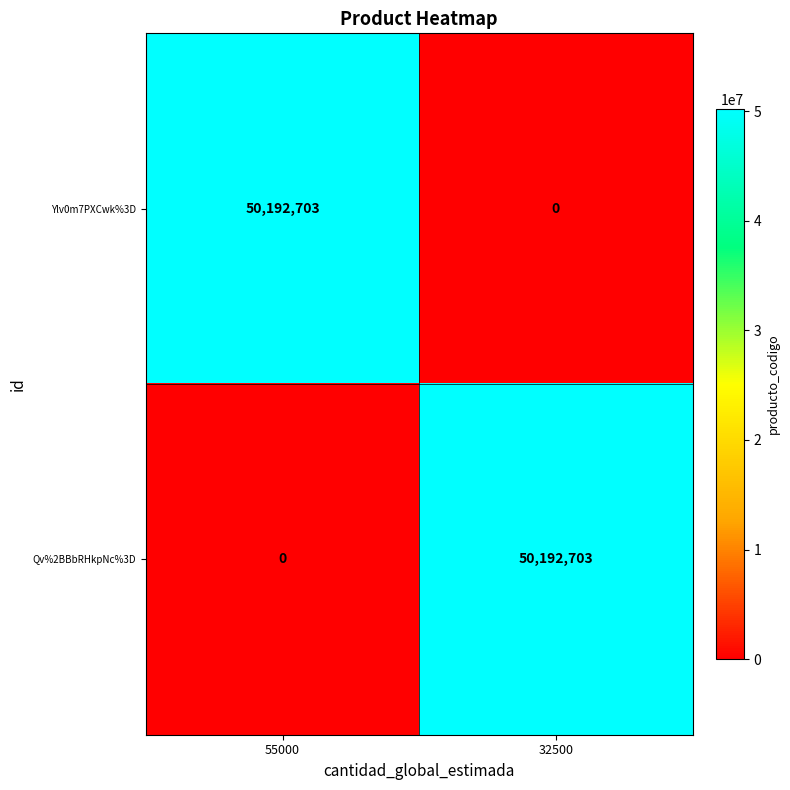

What is the maximum value shown in the chart?

50192703